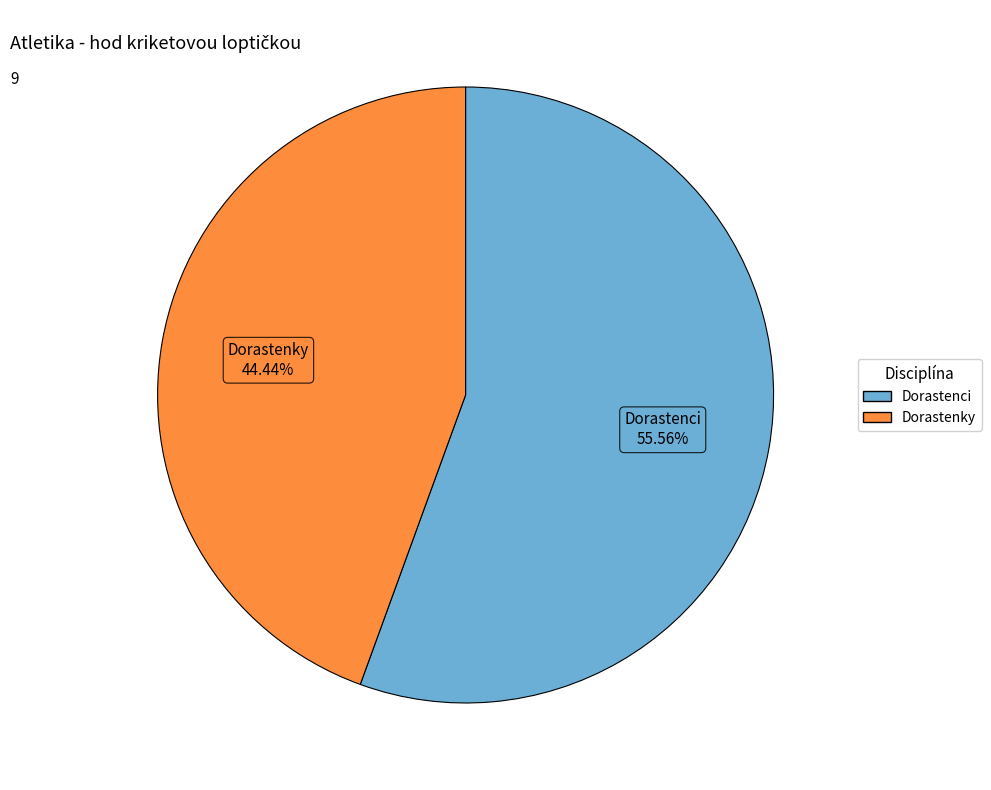

Does any single category account for the majority?

Yes